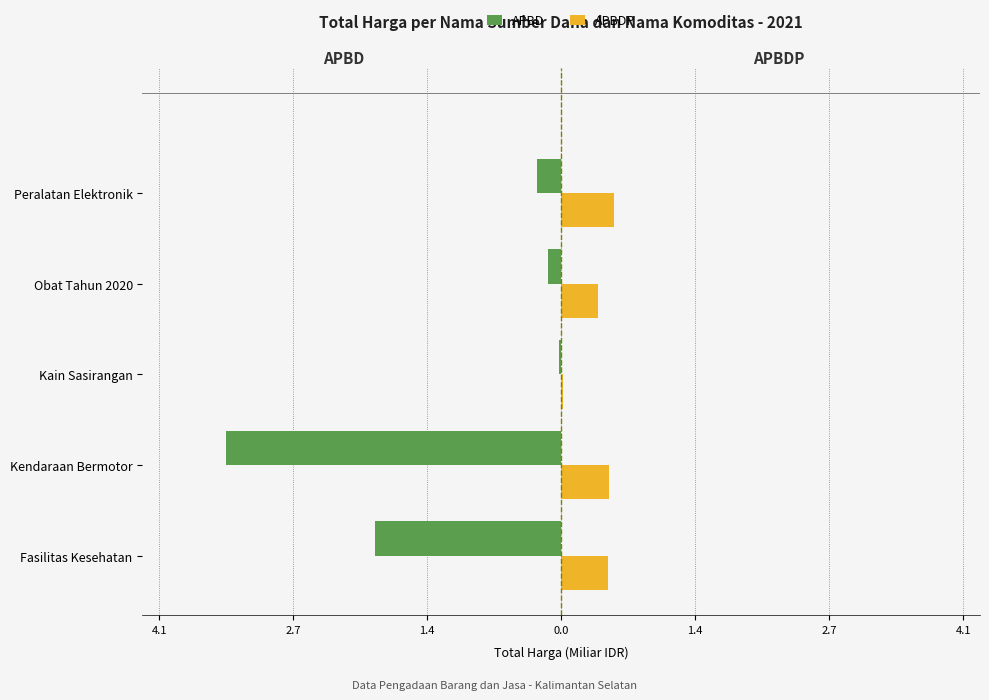

What are all the series names shown in the legend?

APBD, APBDP